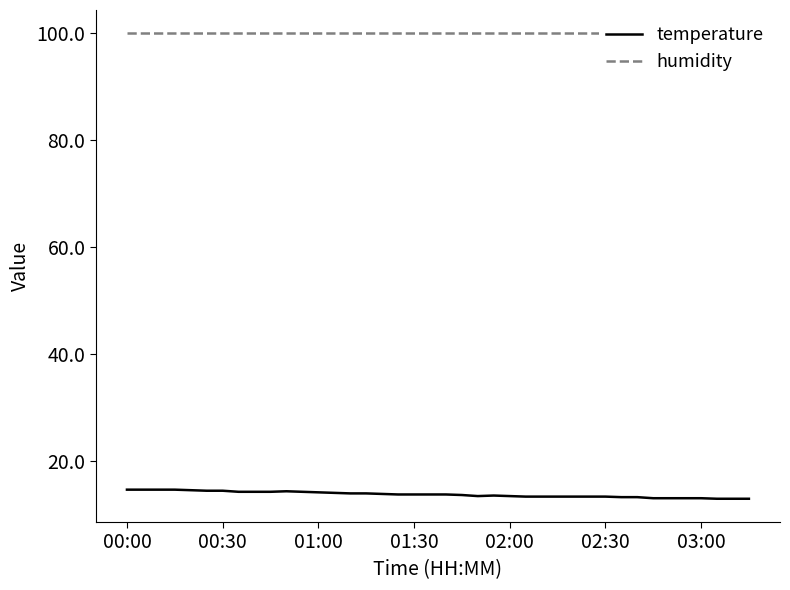

At 14, list the series in order from smallest to largest.

temperature, humidity